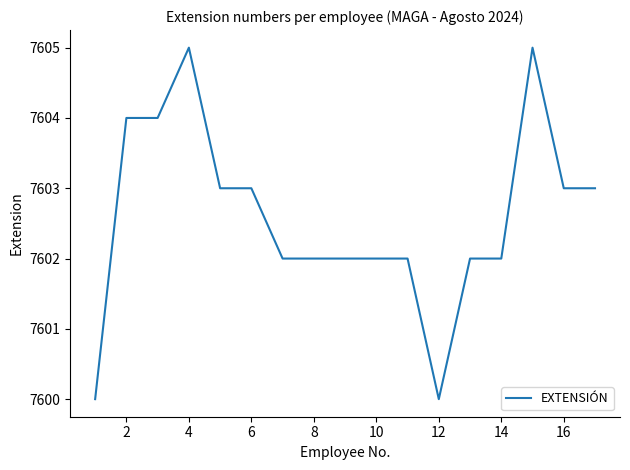

What is the difference between the maximum and minimum values?

5